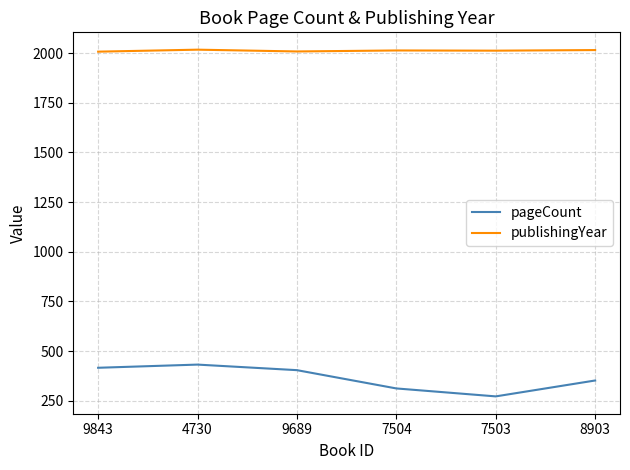

True or false: pageCount and publishingYear intersect in this chart.

False